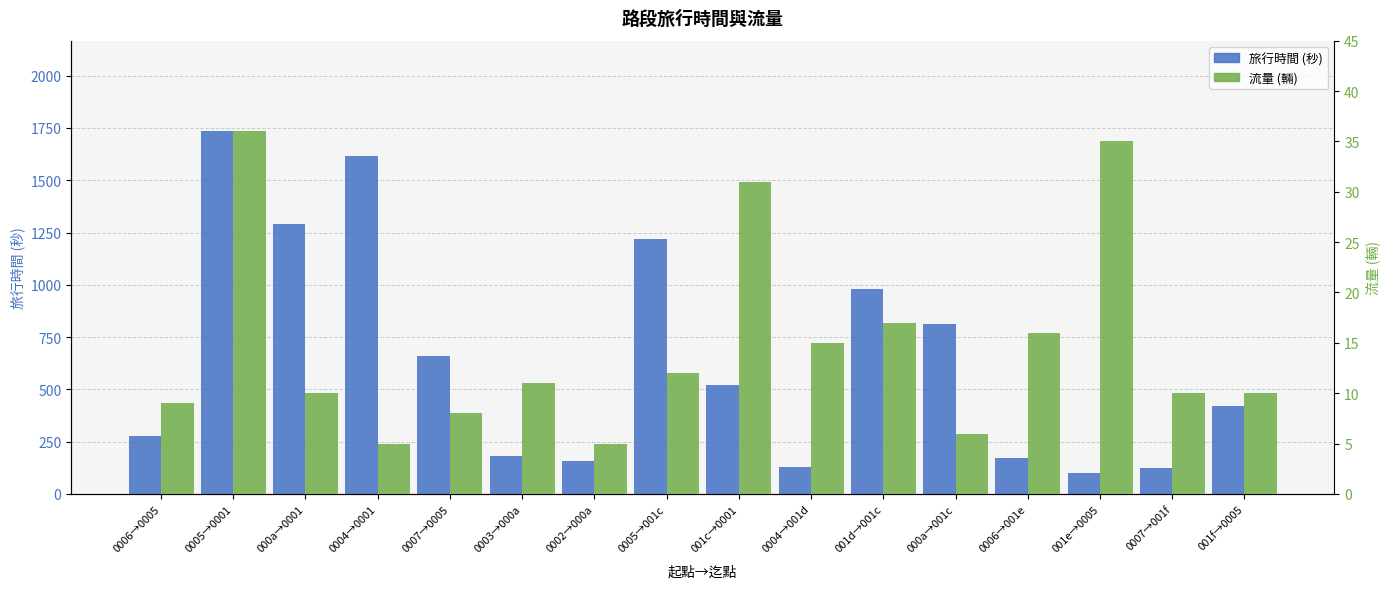

What are all the series names shown in the legend?

旅行時間 (秒), 流量 (輛)